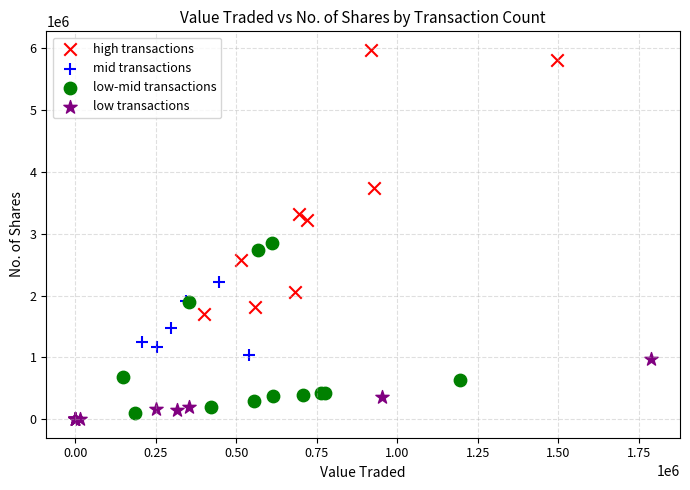

Which series has the largest Y range (max minus min)?

high transactions